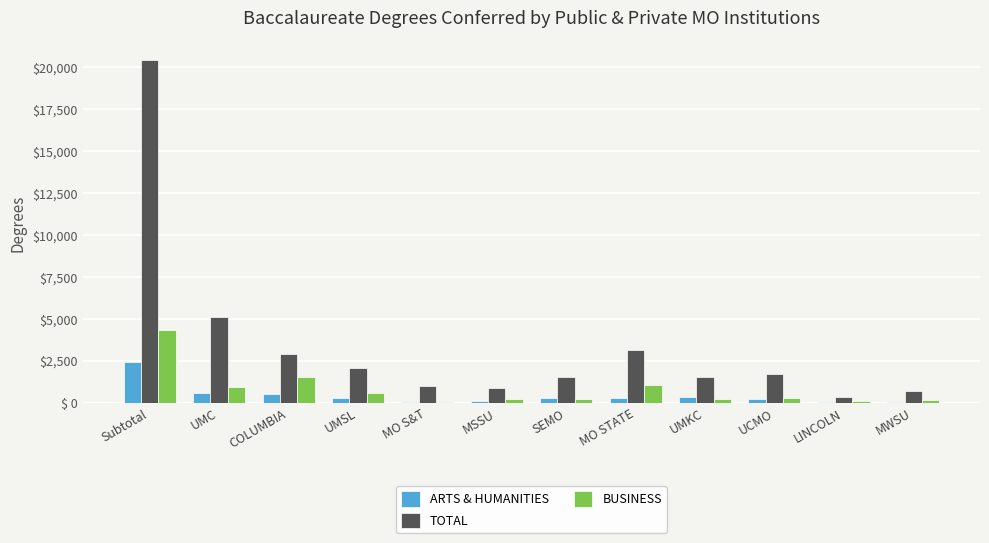

What is the total value across all series at LINCOLN?

429